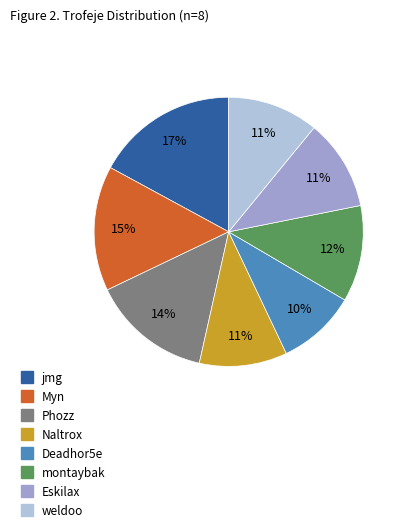

What percentage is the Eskilax slice, to the nearest percent?

11%